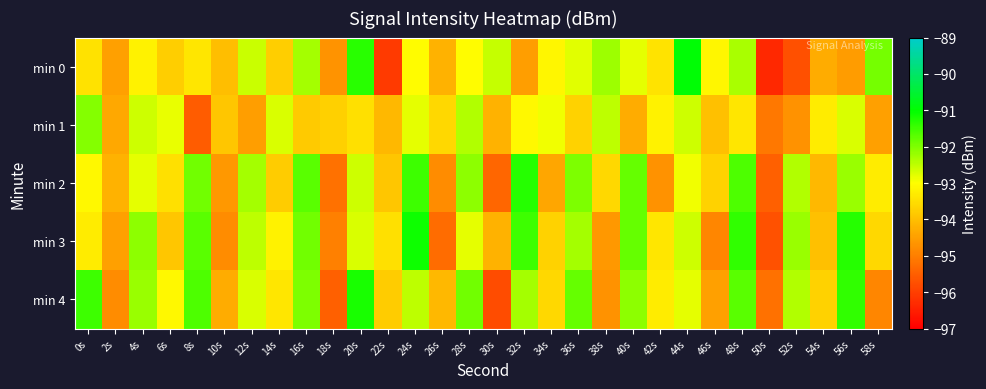

At how many categories does at least one series exceed -94?

28